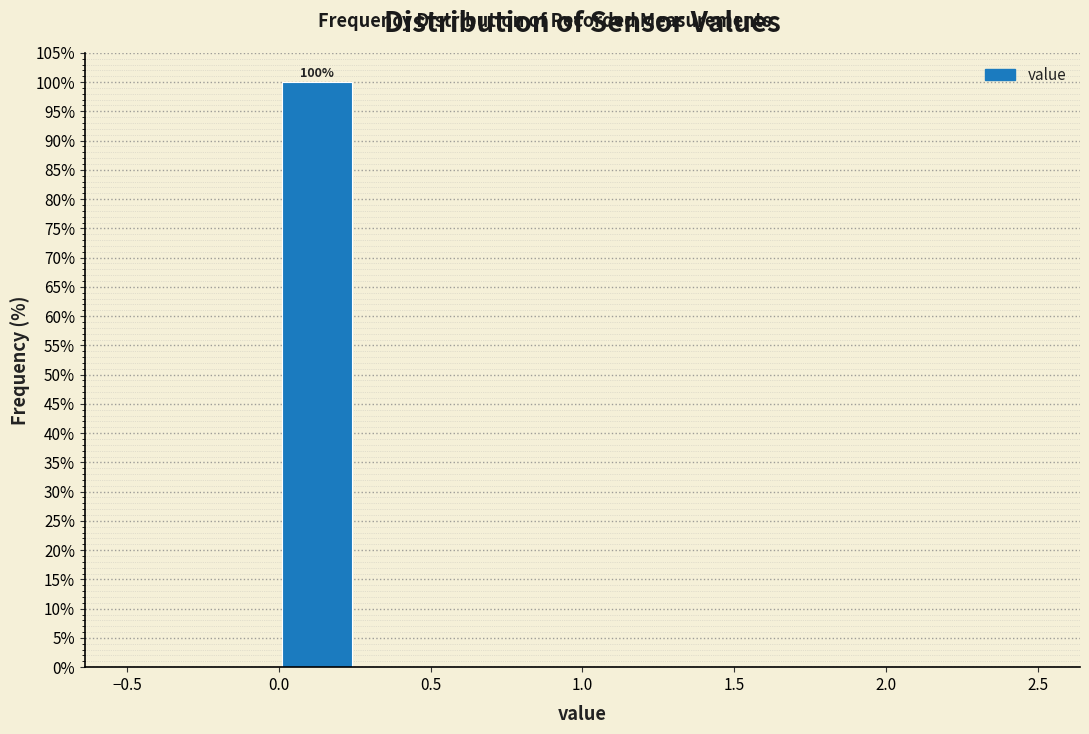

Over which range of the x-axis is the bar tallest?

0.00 to 0.25